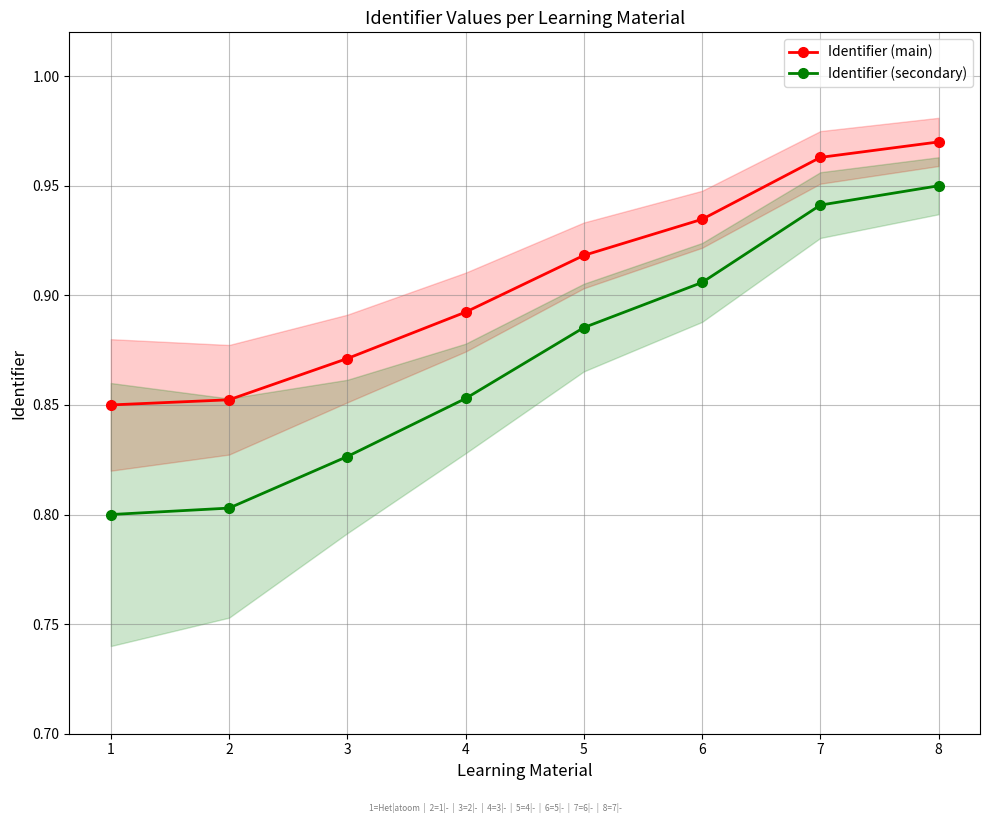

True or false: Identifier (secondary) has a value of 1.7 at 8.

False